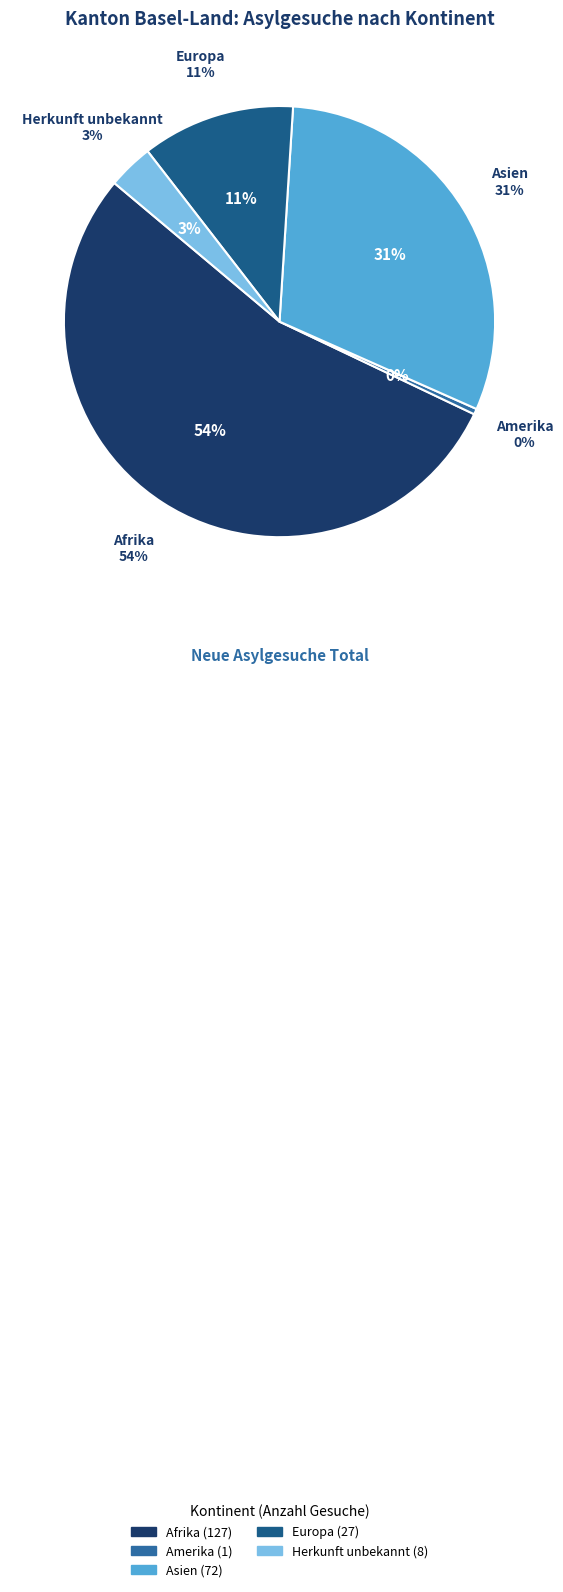

To the nearest percent, what is the average slice percentage?

20%